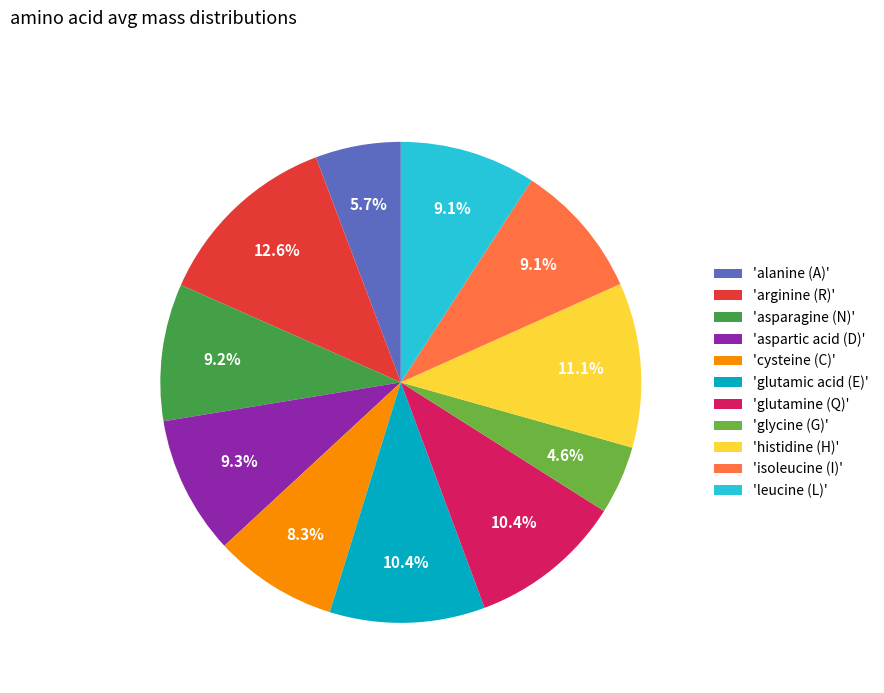

To the nearest percent, what is the average slice percentage?

9%